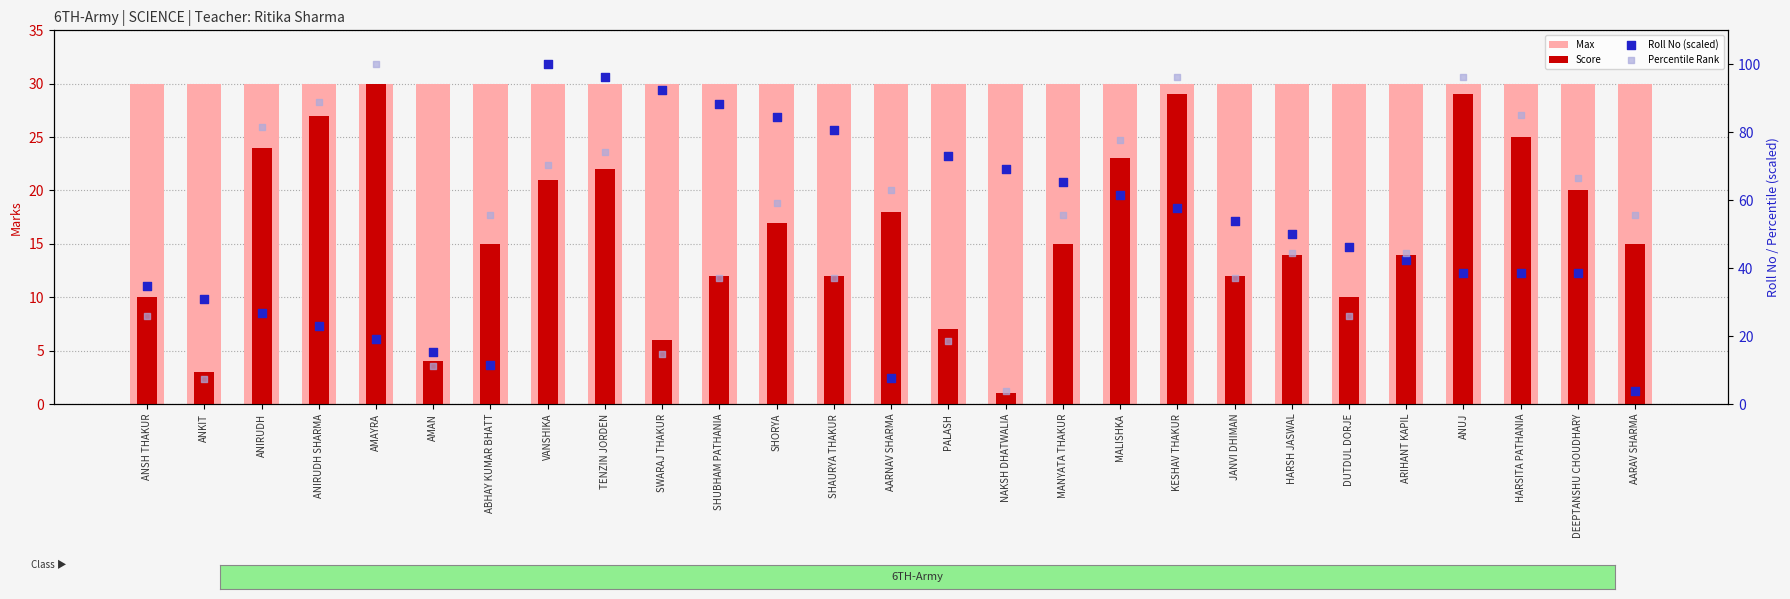

Is the value of Score at KESHAV THAKUR greater than the value of Roll No (scaled) at SHUBHAM PATHANIA?

No